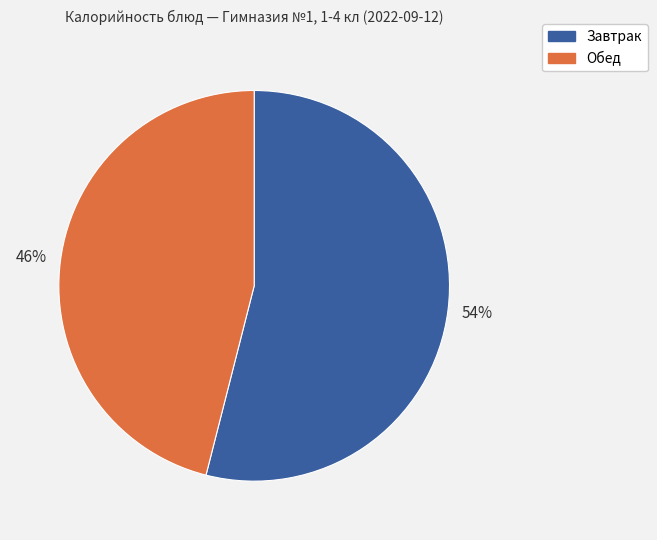

To the nearest percent, what is the average slice percentage?

50%